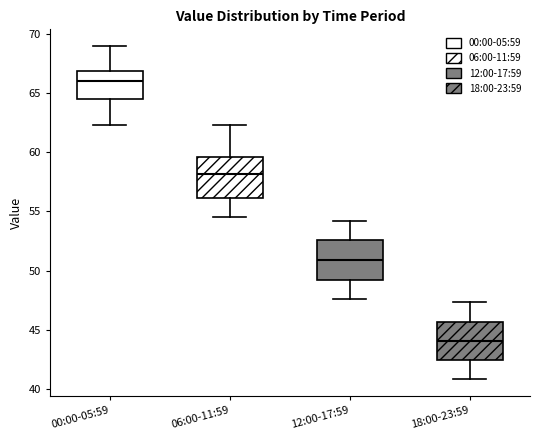

Reading left to right, read every box against the y-axis: the position of its median line, the range the box covers, and the ends of its whiskers. The values are not printed on the chart, so give them approximately, as read against the axis.

00:00-05:59: median 66.0, box 64.5 to 67.0, whiskers 62.5 to 69.0
06:00-11:59: median 58.0, box 56.0 to 59.5, whiskers 54.5 to 62.5
12:00-17:59: median 51.0, box 49.0 to 52.5, whiskers 47.5 to 54.0
18:00-23:59: median 44.0, box 42.5 to 45.5, whiskers 41.0 to 47.5